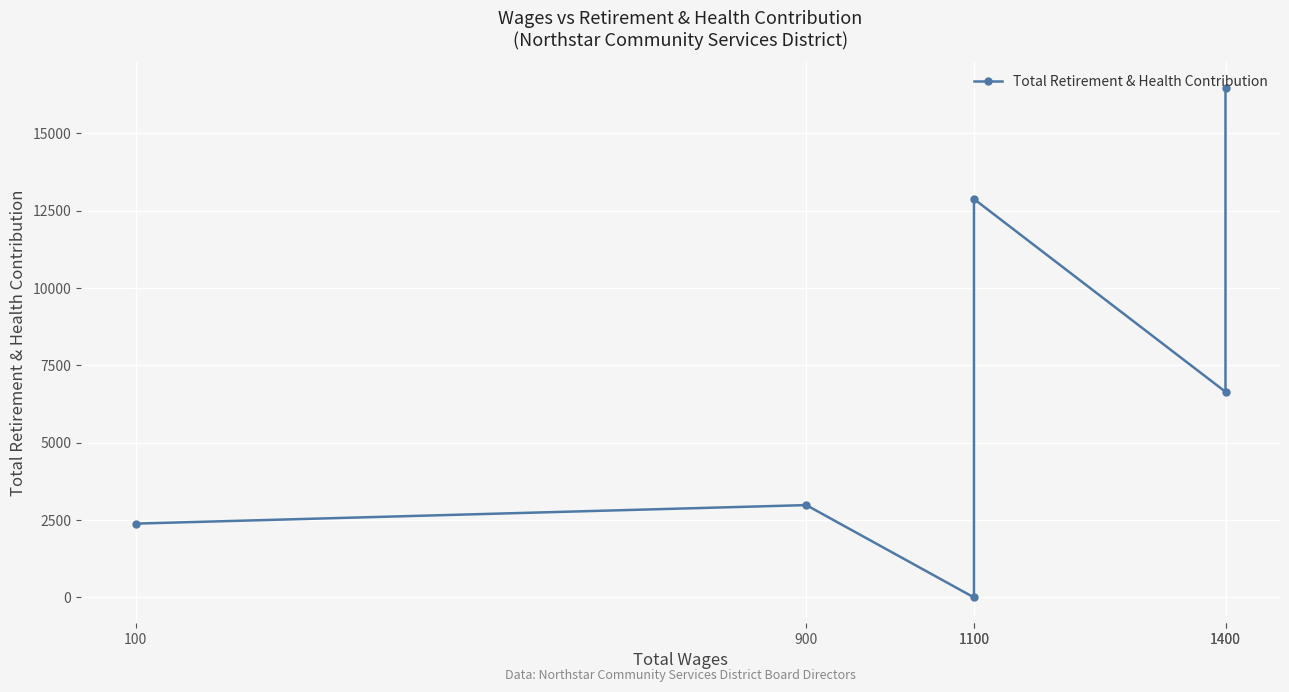

Which has a higher value, 1100 or 900?

900